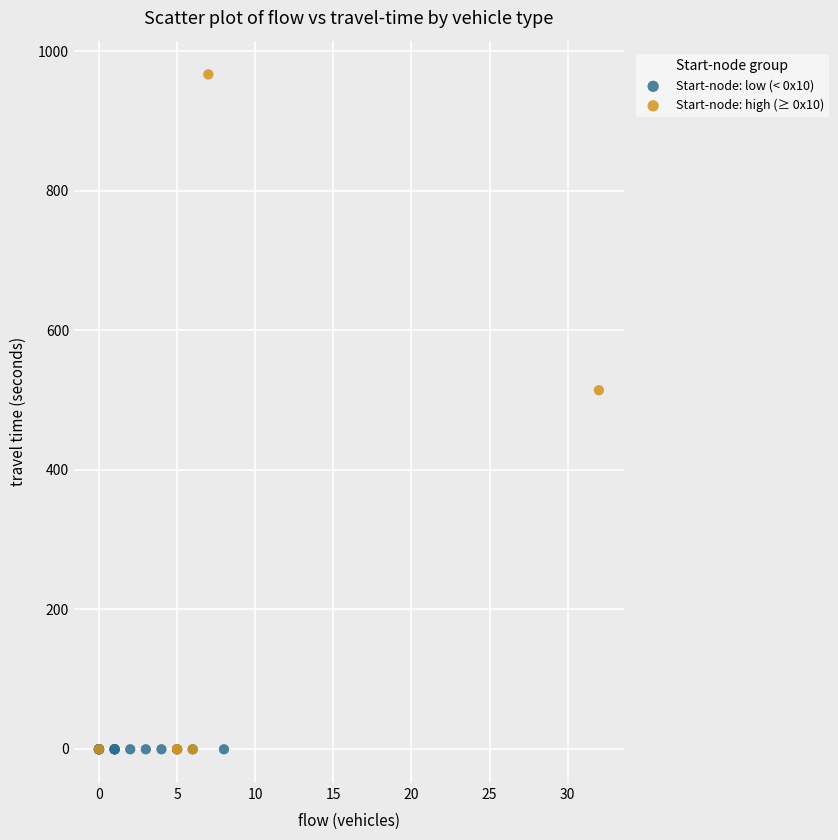

Which series reaches the maximum Y coordinate?

Start-node: high (≥ 0x10)